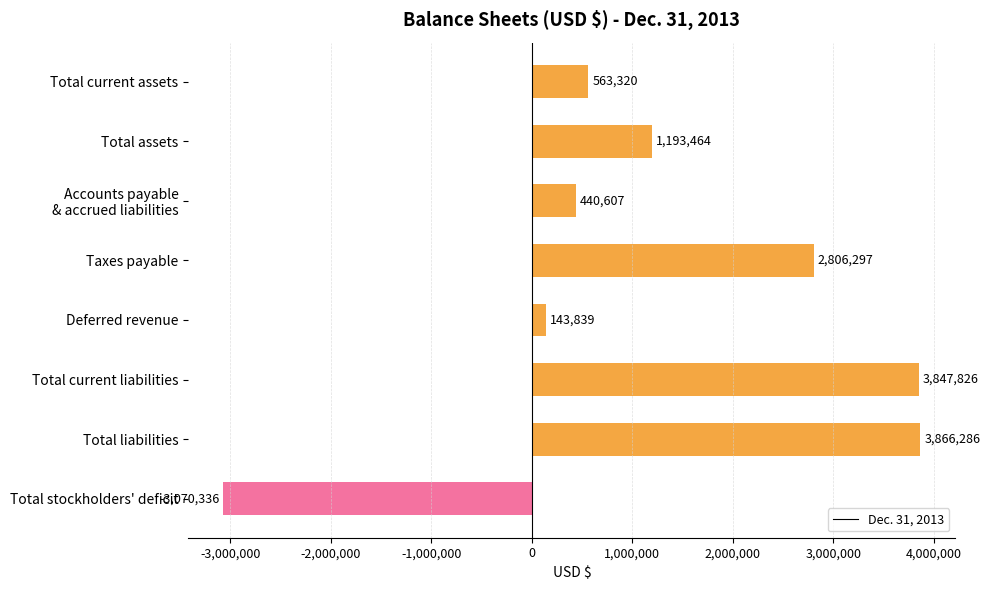

Reading top to bottom, extract all data points from this chart.

563320	1193464	440607	2806297	143839	3847826	3866286	-3070336